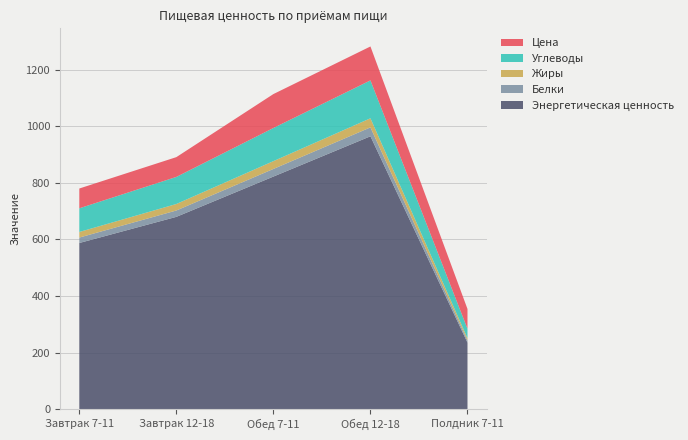

Reading left to right, what are all the values shown in this chart?

Энергетическая ценность: Завтрак 7-11=587.5	Завтрак 12-18=680.0	Обед 7-11=822.5	Обед 12-18=965.0	Полдник 7-11=235.0
Белки: Завтрак 7-11=19.2	Завтрак 12-18=22.5	Обед 7-11=26.9	Обед 12-18=31.5	Полдник 7-11=7.7
Жиры: Завтрак 7-11=19.8	Завтрак 12-18=23.0	Обед 7-11=27.6	Обед 12-18=32.2	Полдник 7-11=7.9
Углеводы: Завтрак 7-11=83.8	Завтрак 12-18=95.8	Обед 7-11=117.2	Обед 12-18=134.1	Полдник 7-11=33.5
Цена: Завтрак 7-11=70.0	Завтрак 12-18=70.0	Обед 7-11=120.0	Обед 12-18=120.0	Полдник 7-11=70.0